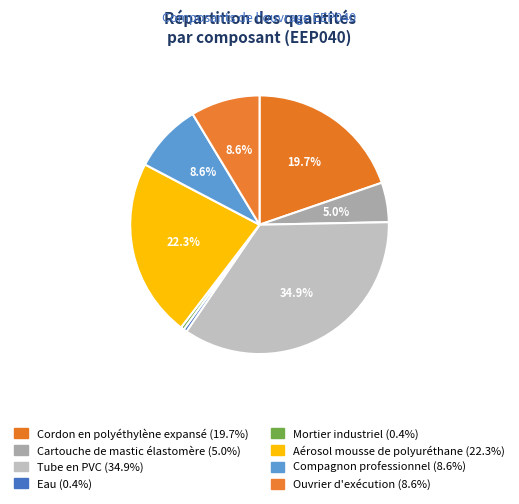

Is there a majority slice in this chart?

No